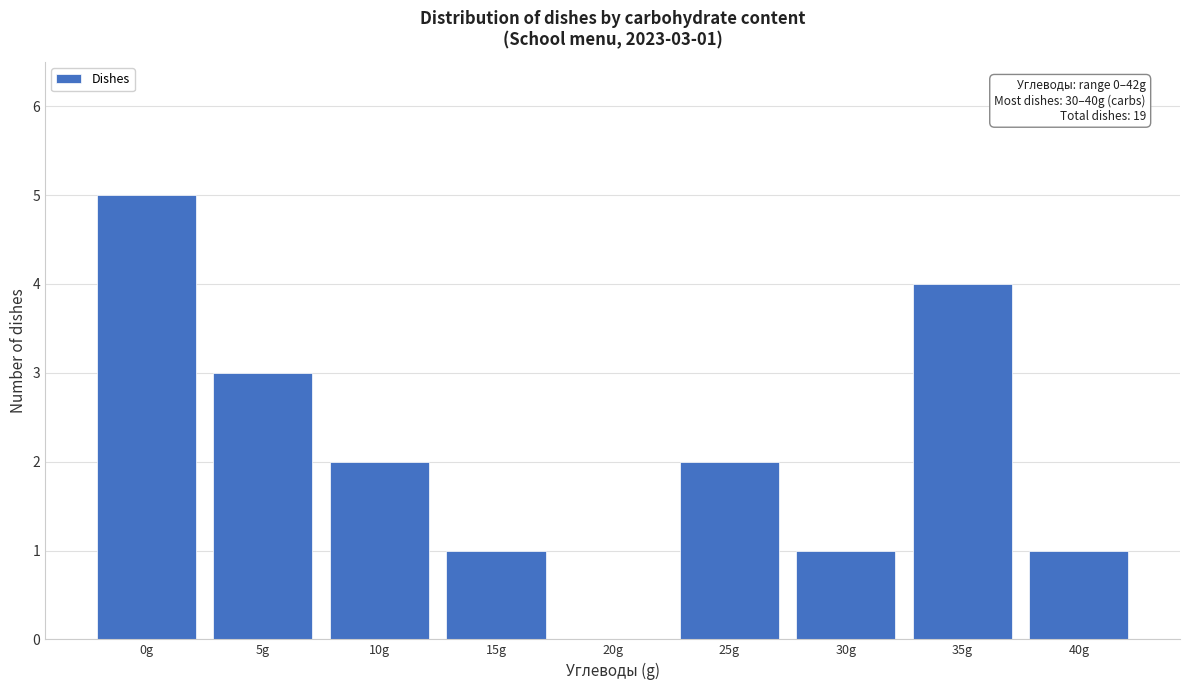

Reading left to right, what are all the values shown in this chart?

0g=5	5g=3	10g=2	15g=1	20g=0	25g=2	30g=1	35g=4	40g=1